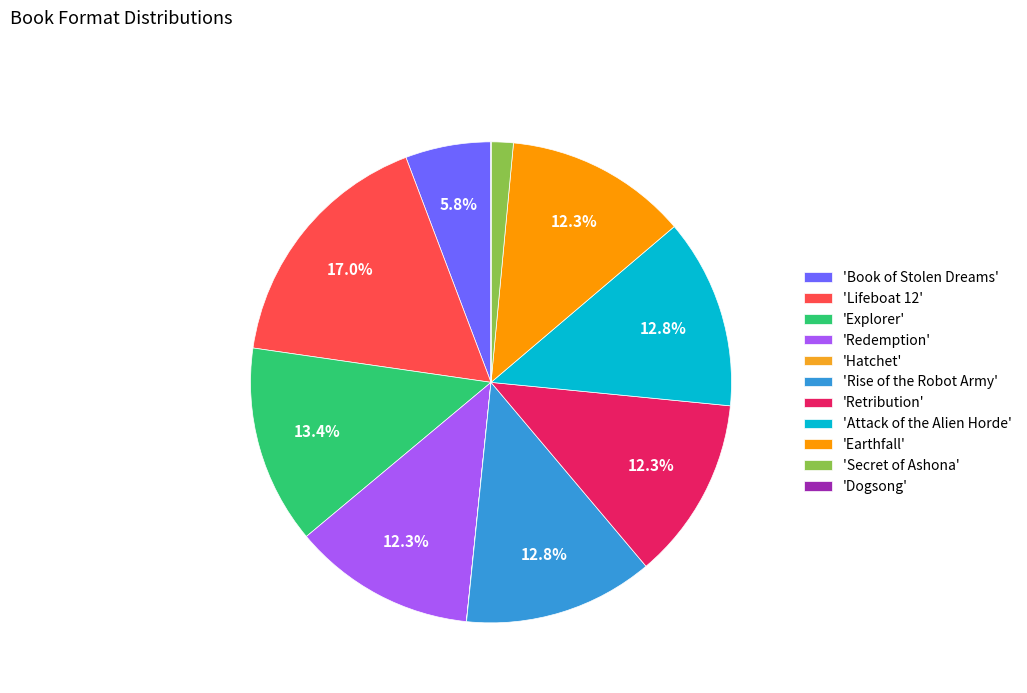

What is the largest slice in the pie chart?

'Lifeboat 12'